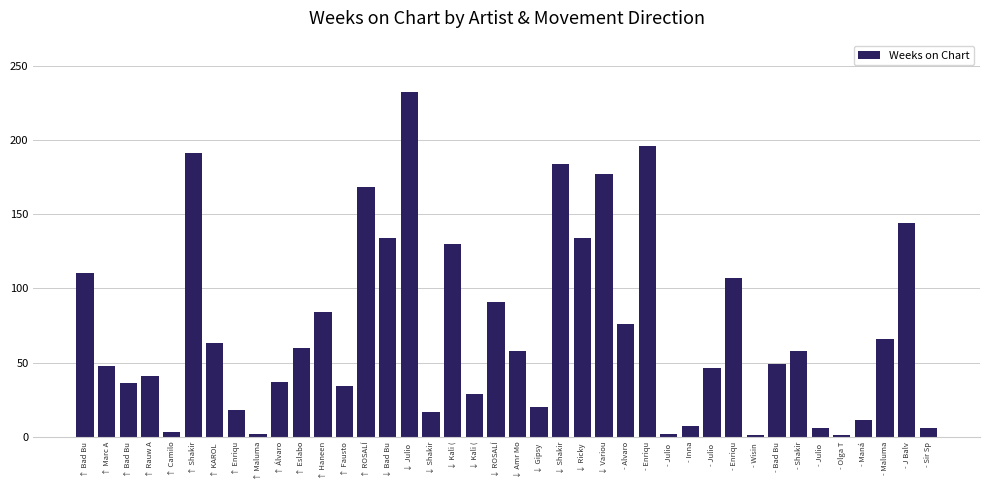

True or false: the data shows 103 at - Shakir.

False